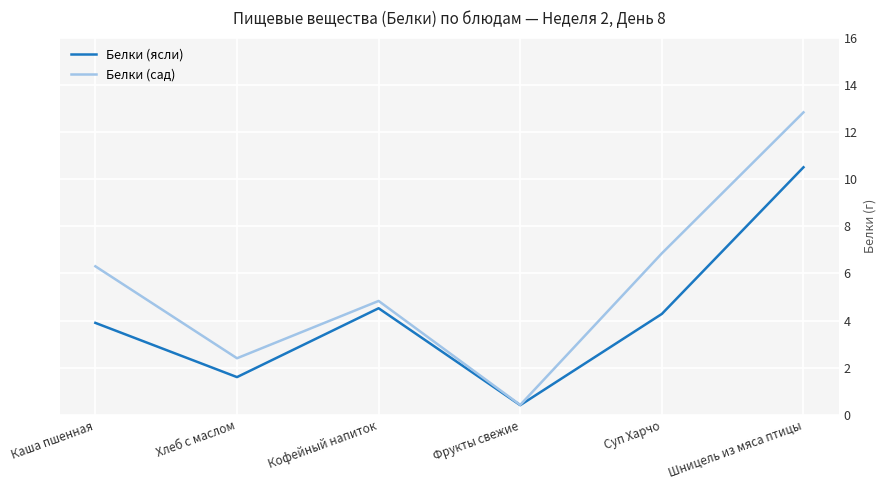

What position from the right is Кофейный напиток?

4